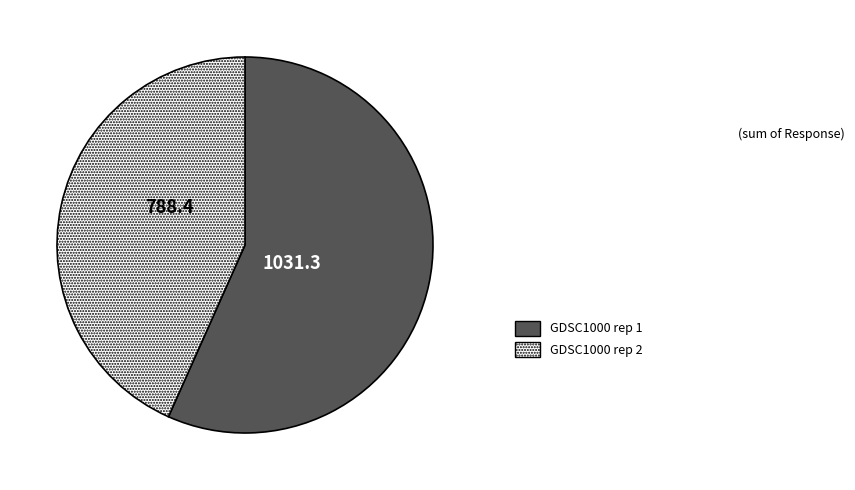

Is the sum of GDSC1000 rep 1 and GDSC1000 rep 2 greater than half?

Yes